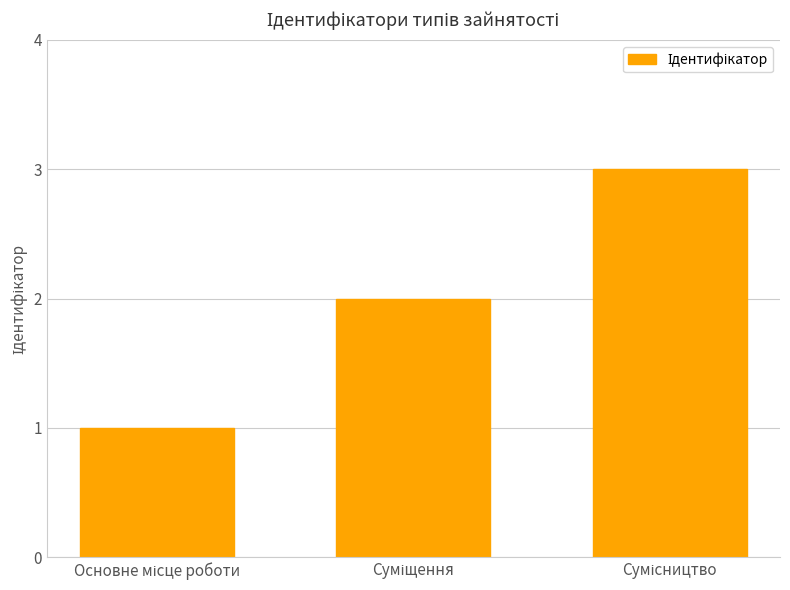

Reading left to right, what are all the values shown in this chart?

1	2	3